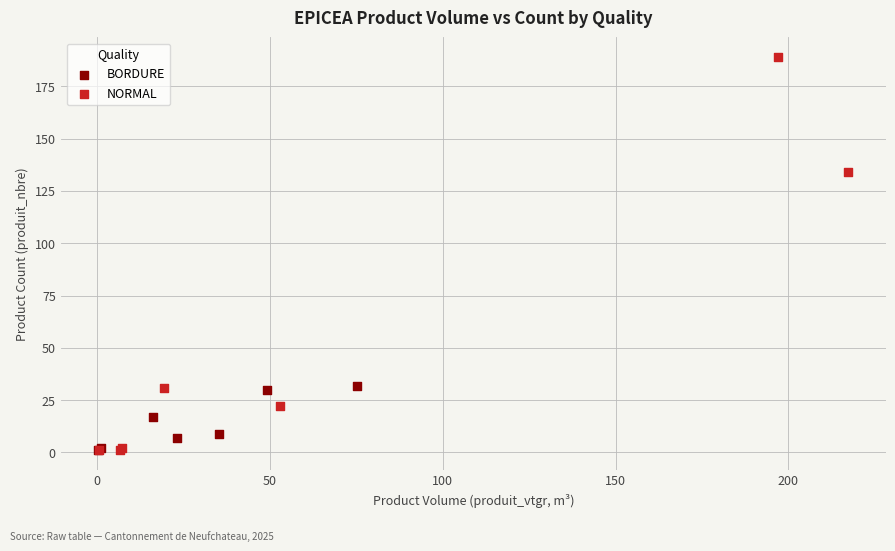

Which series has the largest Y range (max minus min)?

NORMAL